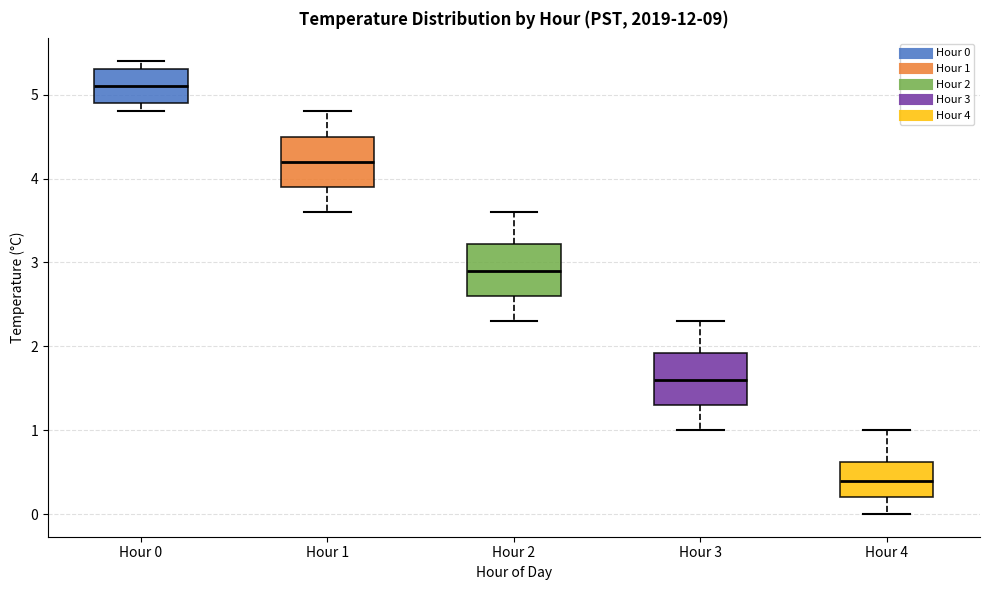

Which box has the highest median line?

Hour 0